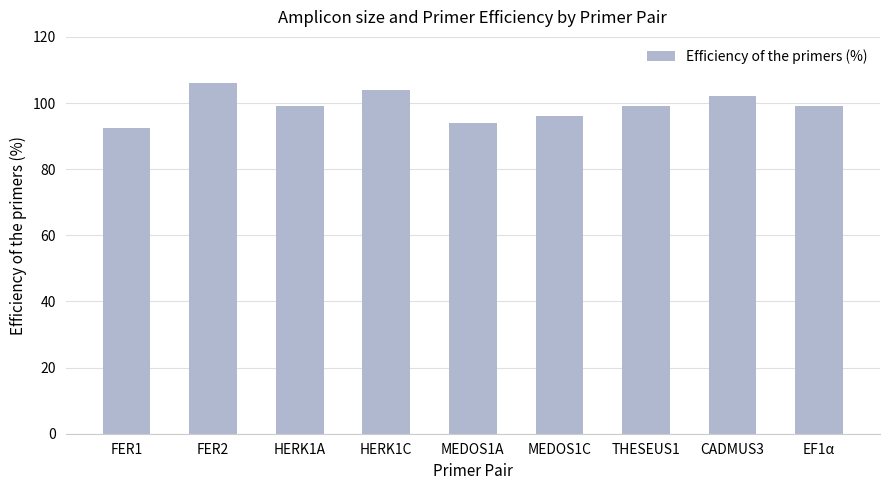

What is the difference between the maximum and minimum values?

13.7